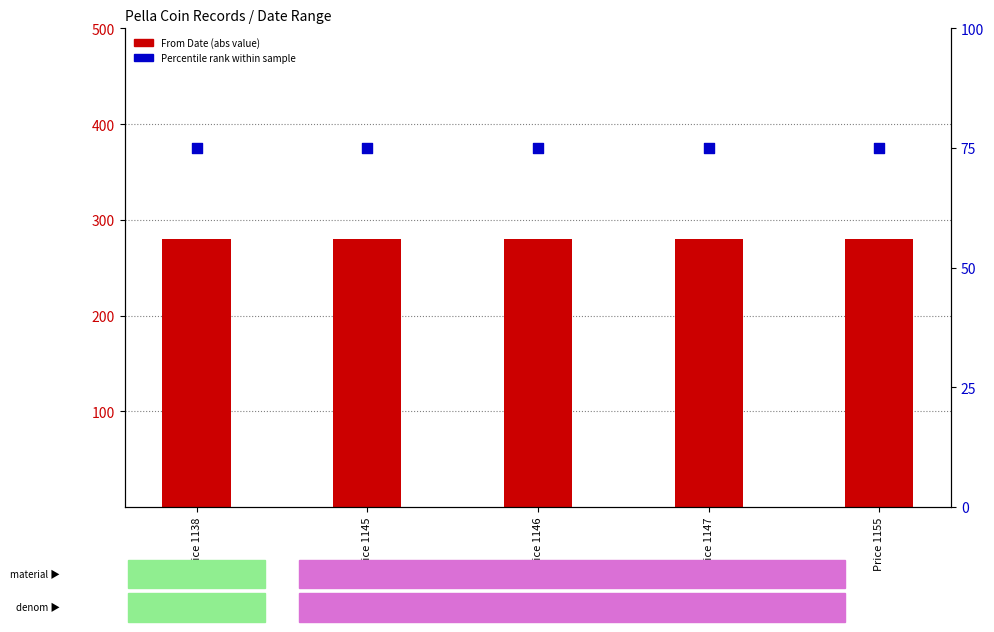

Which series contains the lowest Y value?

Percentile rank (To Date)